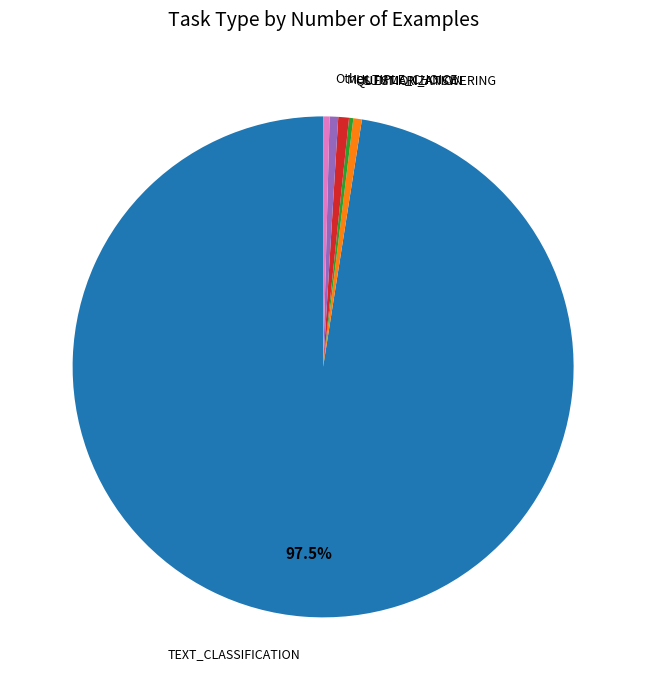

Is there any slice that represents more than half of the pie?

Yes